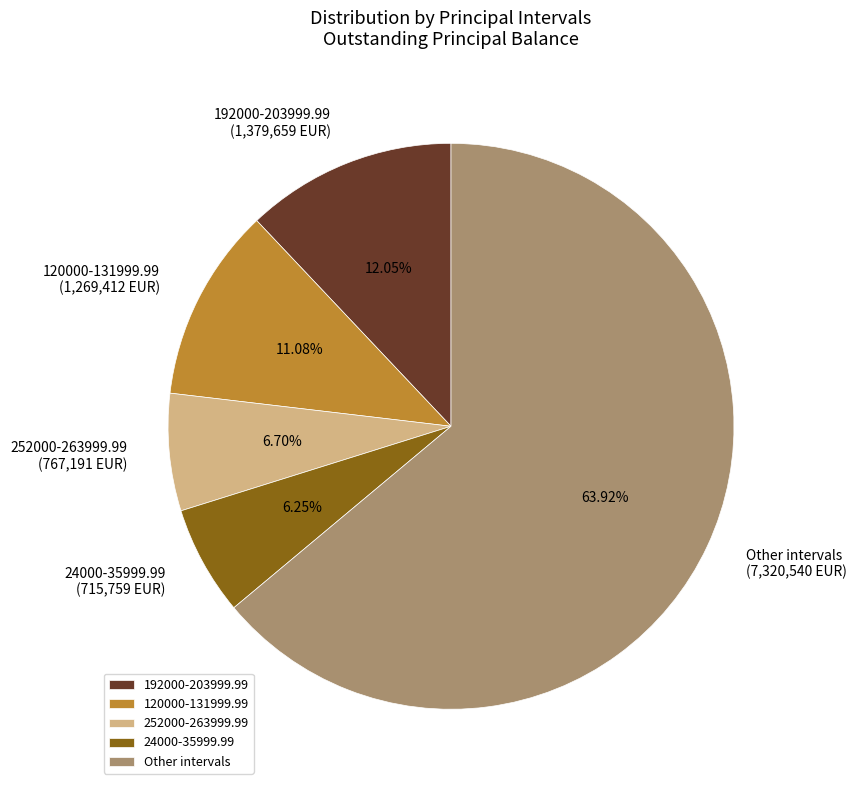

Is there a majority slice in this chart?

Yes